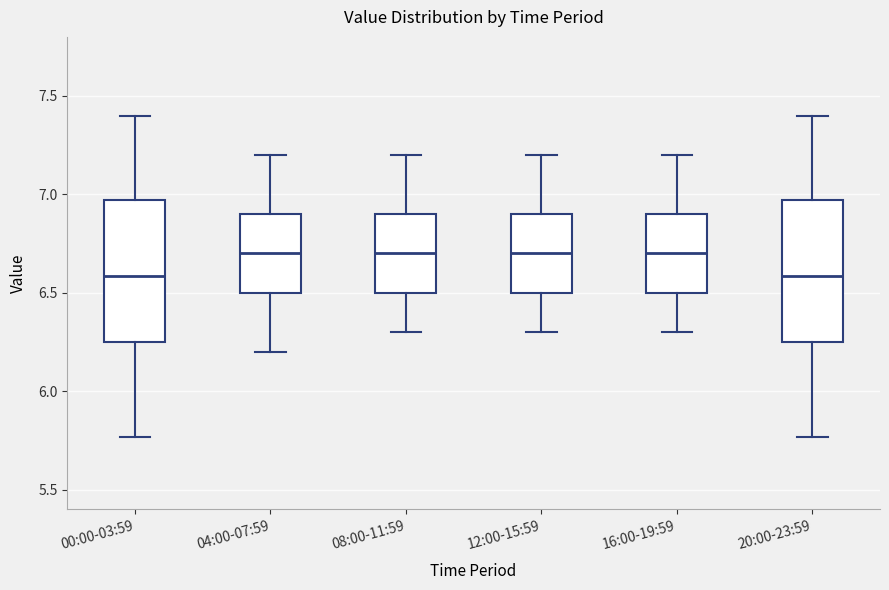

Where is the lower edge of the box for 00:00-03:59 on the y-axis? The values are not printed on the chart, so give them approximately, as read against the axis.

6.25